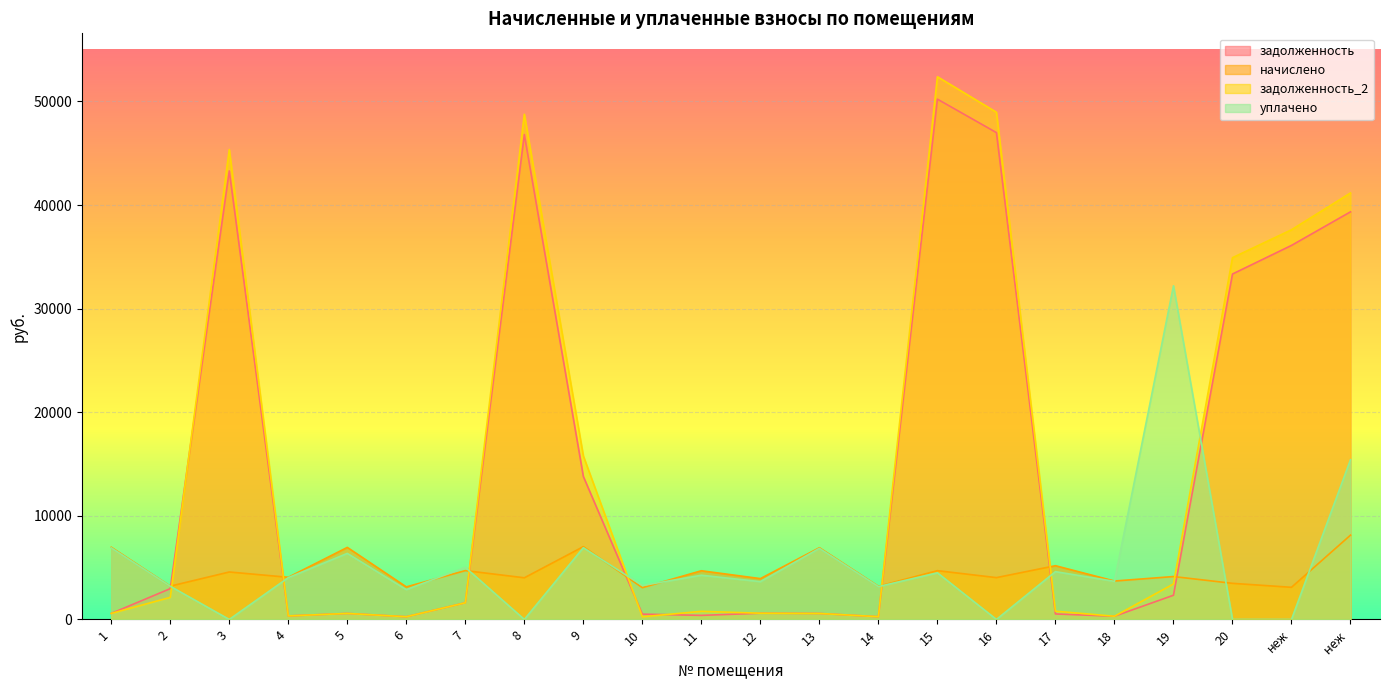

Count the number of categories in the chart.

22